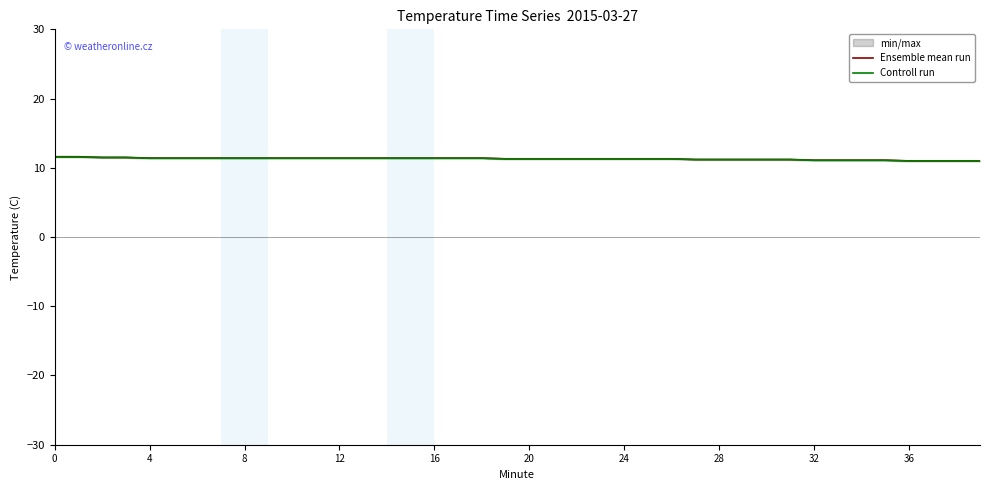

Is it true that Ensemble mean run equals 4.2 at 25?

False